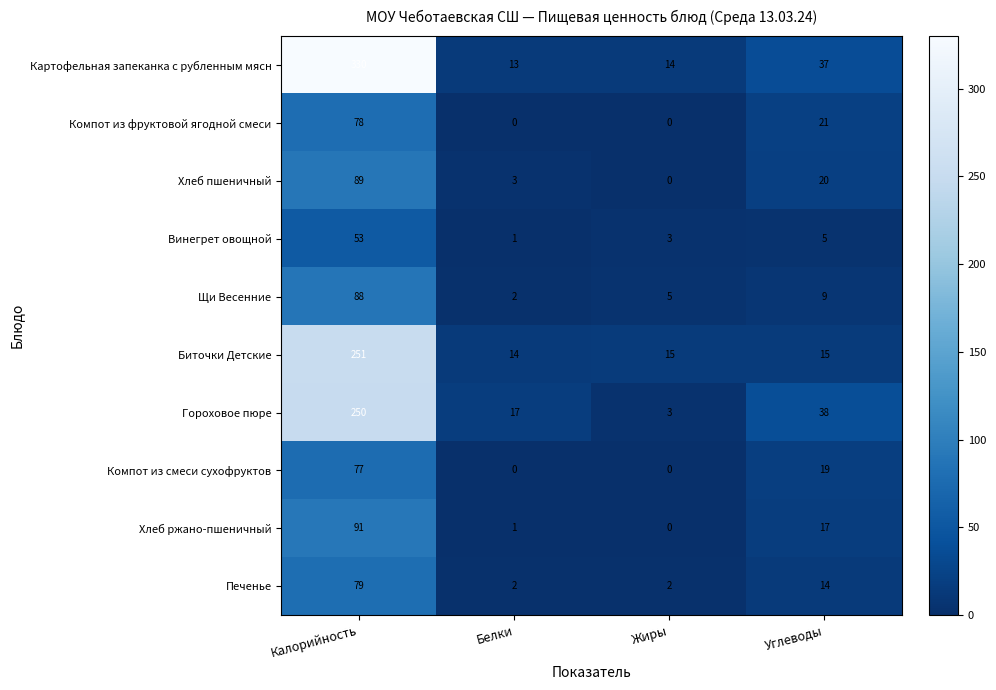

What is the difference between the maximum and minimum values in the Щи Весенние series?

86